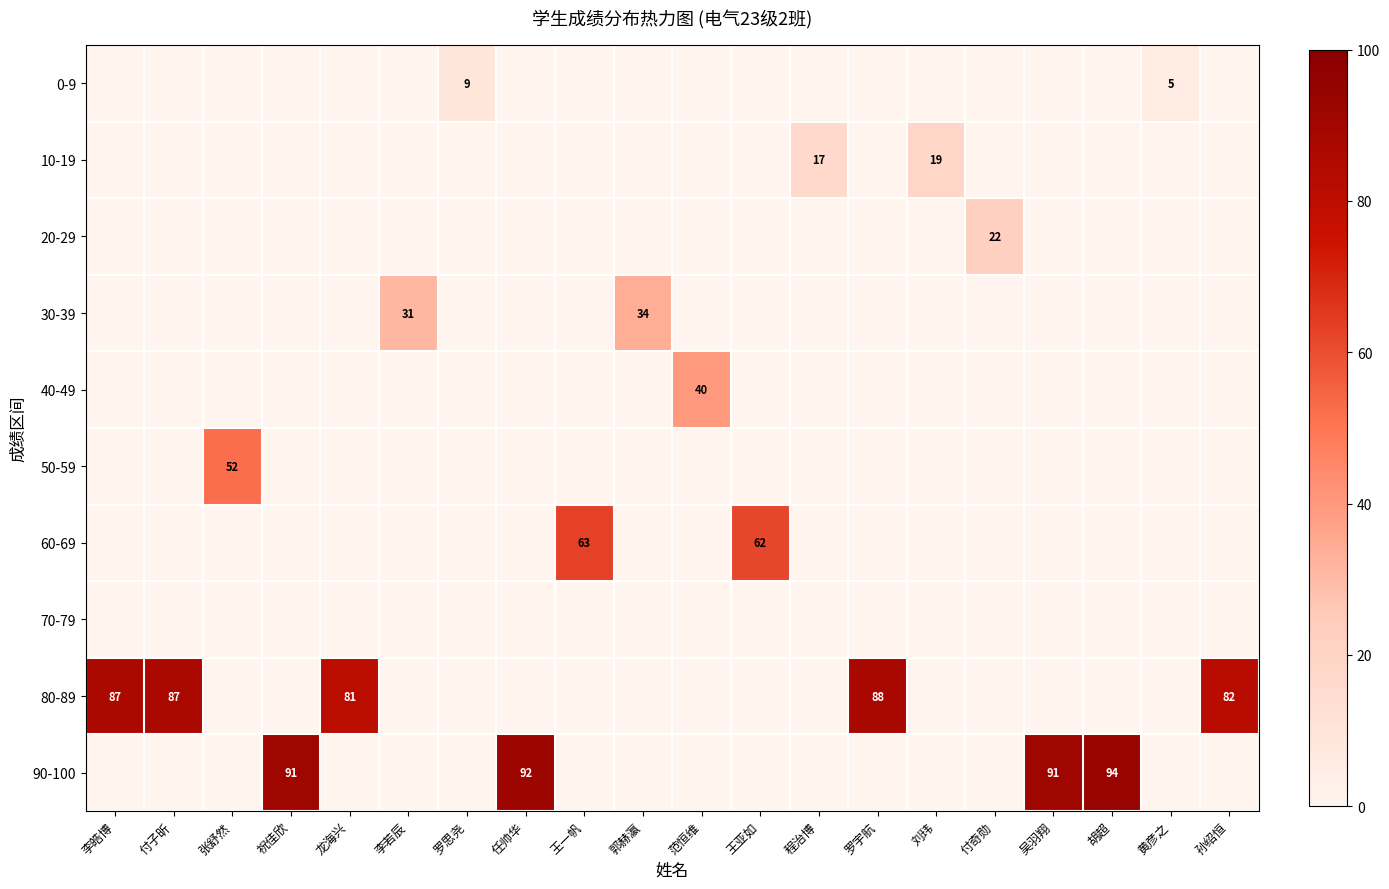

The 10-19 series shows 9 at 程治博. True or false?

False